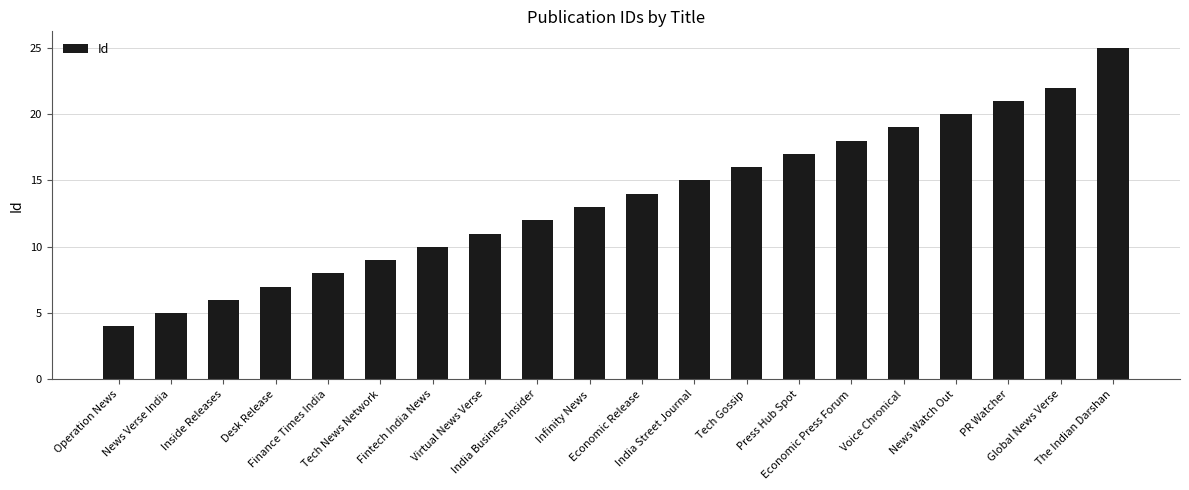

Reading right to left, list all the values displayed in this chart.

The Indian Darshan=25	Global News Verse=22	PR Watcher=21	News Watch Out=20	Voice Chronical=19	Economic Press Forum=18	Press Hub Spot=17	Tech Gossip=16	India Street Journal=15	Economic Release=14	Infinity News=13	India Business Insider=12	Virtual News Verse=11	Fintech India News=10	Tech News Network=9	Finance Times India=8	Desk Release=7	Inside Releases=6	News Verse India=5	Operation News=4